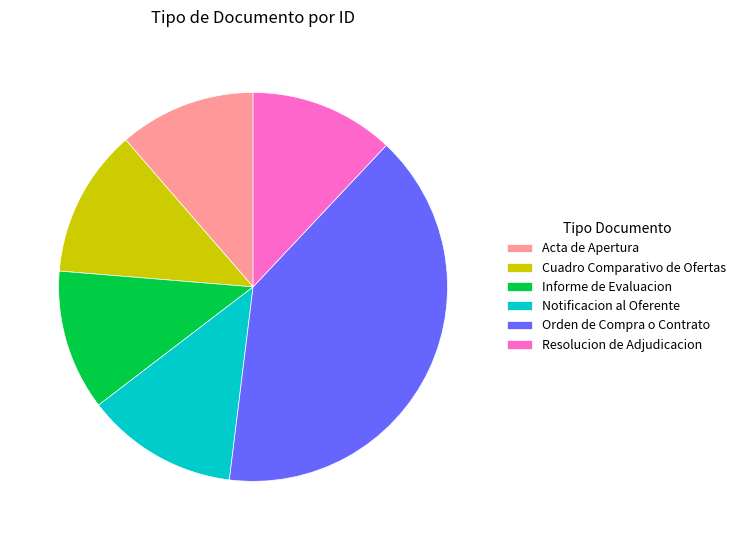

Approximately how many times larger is the value at Orden de Compra o Contrato compared to Informe de Evaluacion?

3.4